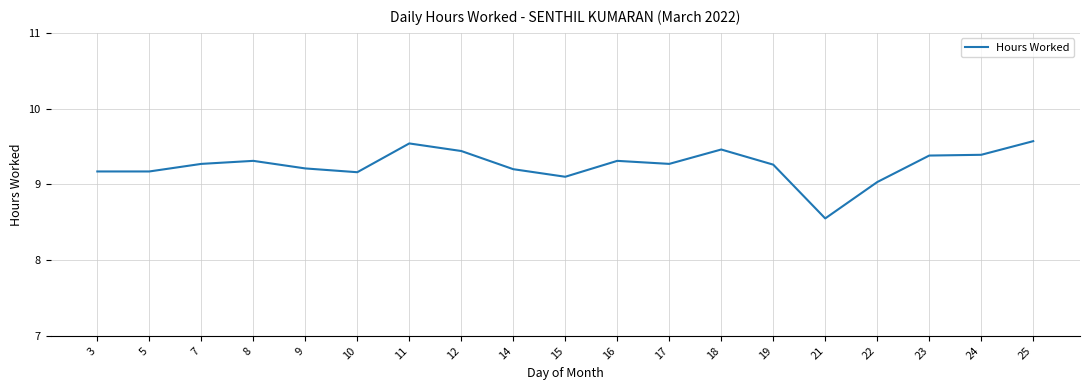

What is the difference between the maximum and minimum values?

1.0